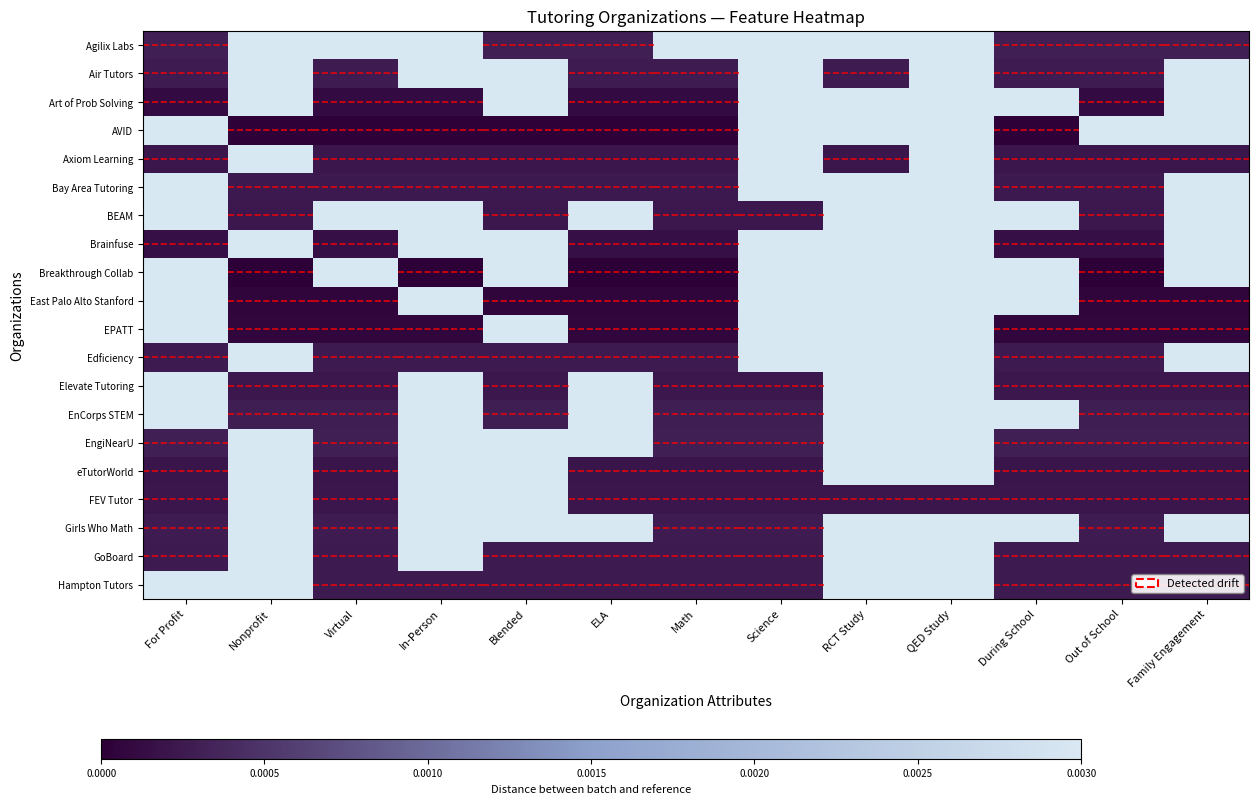

Reading left to right, list all the values displayed in this chart.

Agilix Labs: For Profit=0.0	Nonprofit=0.0	Virtual=0.0	In-Person=0.0	Blended=0.0	ELA=0.0	Math=0.0	Science=0.0	RCT Study=0.0	QED Study=0.0	During School=0.0	Out of School=0.0	Family Engagement=0.0
Air Tutors: For Profit=0.0	Nonprofit=0.0	Virtual=0.0	In-Person=0.0	Blended=0.0	ELA=0.0	Math=0.0	Science=0.0	RCT Study=0.0	QED Study=0.0	During School=0.0	Out of School=0.0	Family Engagement=0.0
Art of Prob Solving: For Profit=0.0	Nonprofit=0.0	Virtual=0.0	In-Person=0.0	Blended=0.0	ELA=0.0	Math=0.0	Science=0.0	RCT Study=0.0	QED Study=0.0	During School=0.0	Out of School=0.0	Family Engagement=0.0
AVID: For Profit=0.0	Nonprofit=0.0	Virtual=0.0	In-Person=0.0	Blended=0.0	ELA=0.0	Math=0.0	Science=0.0	RCT Study=0.0	QED Study=0.0	During School=0.0	Out of School=0.0	Family Engagement=0.0
Axiom Learning: For Profit=0.0	Nonprofit=0.0	Virtual=0.0	In-Person=0.0	Blended=0.0	ELA=0.0	Math=0.0	Science=0.0	RCT Study=0.0	QED Study=0.0	During School=0.0	Out of School=0.0	Family Engagement=0.0
Bay Area Tutoring: For Profit=0.0	Nonprofit=0.0	Virtual=0.0	In-Person=0.0	Blended=0.0	ELA=0.0	Math=0.0	Science=0.0	RCT Study=0.0	QED Study=0.0	During School=0.0	Out of School=0.0	Family Engagement=0.0
BEAM: For Profit=0.0	Nonprofit=0.0	Virtual=0.0	In-Person=0.0	Blended=0.0	ELA=0.0	Math=0.0	Science=0.0	RCT Study=0.0	QED Study=0.0	During School=0.0	Out of School=0.0	Family Engagement=0.0
Brainfuse: For Profit=0.0	Nonprofit=0.0	Virtual=0.0	In-Person=0.0	Blended=0.0	ELA=0.0	Math=0.0	Science=0.0	RCT Study=0.0	QED Study=0.0	During School=0.0	Out of School=0.0	Family Engagement=0.0
Breakthrough Collab: For Profit=0.0	Nonprofit=0.0	Virtual=0.0	In-Person=0.0	Blended=0.0	ELA=0.0	Math=0.0	Science=0.0	RCT Study=0.0	QED Study=0.0	During School=0.0	Out of School=0.0	Family Engagement=0.0
East Palo Alto Stanford: For Profit=0.0	Nonprofit=0.0	Virtual=0.0	In-Person=0.0	Blended=0.0	ELA=0.0	Math=0.0	Science=0.0	RCT Study=0.0	QED Study=0.0	During School=0.0	Out of School=0.0	Family Engagement=0.0
EPATT: For Profit=0.0	Nonprofit=0.0	Virtual=0.0	In-Person=0.0	Blended=0.0	ELA=0.0	Math=0.0	Science=0.0	RCT Study=0.0	QED Study=0.0	During School=0.0	Out of School=0.0	Family Engagement=0.0
Edficiency: For Profit=0.0	Nonprofit=0.0	Virtual=0.0	In-Person=0.0	Blended=0.0	ELA=0.0	Math=0.0	Science=0.0	RCT Study=0.0	QED Study=0.0	During School=0.0	Out of School=0.0	Family Engagement=0.0
Elevate Tutoring: For Profit=0.0	Nonprofit=0.0	Virtual=0.0	In-Person=0.0	Blended=0.0	ELA=0.0	Math=0.0	Science=0.0	RCT Study=0.0	QED Study=0.0	During School=0.0	Out of School=0.0	Family Engagement=0.0
EnCorps STEM: For Profit=0.0	Nonprofit=0.0	Virtual=0.0	In-Person=0.0	Blended=0.0	ELA=0.0	Math=0.0	Science=0.0	RCT Study=0.0	QED Study=0.0	During School=0.0	Out of School=0.0	Family Engagement=0.0
EngiNearU: For Profit=0.0	Nonprofit=0.0	Virtual=0.0	In-Person=0.0	Blended=0.0	ELA=0.0	Math=0.0	Science=0.0	RCT Study=0.0	QED Study=0.0	During School=0.0	Out of School=0.0	Family Engagement=0.0
eTutorWorld: For Profit=0.0	Nonprofit=0.0	Virtual=0.0	In-Person=0.0	Blended=0.0	ELA=0.0	Math=0.0	Science=0.0	RCT Study=0.0	QED Study=0.0	During School=0.0	Out of School=0.0	Family Engagement=0.0
FEV Tutor: For Profit=0.0	Nonprofit=0.0	Virtual=0.0	In-Person=0.0	Blended=0.0	ELA=0.0	Math=0.0	Science=0.0	RCT Study=0.0	QED Study=0.0	During School=0.0	Out of School=0.0	Family Engagement=0.0
Girls Who Math: For Profit=0.0	Nonprofit=0.0	Virtual=0.0	In-Person=0.0	Blended=0.0	ELA=0.0	Math=0.0	Science=0.0	RCT Study=0.0	QED Study=0.0	During School=0.0	Out of School=0.0	Family Engagement=0.0
GoBoard: For Profit=0.0	Nonprofit=0.0	Virtual=0.0	In-Person=0.0	Blended=0.0	ELA=0.0	Math=0.0	Science=0.0	RCT Study=0.0	QED Study=0.0	During School=0.0	Out of School=0.0	Family Engagement=0.0
Hampton Tutors: For Profit=0.0	Nonprofit=0.0	Virtual=0.0	In-Person=0.0	Blended=0.0	ELA=0.0	Math=0.0	Science=0.0	RCT Study=0.0	QED Study=0.0	During School=0.0	Out of School=0.0	Family Engagement=0.0